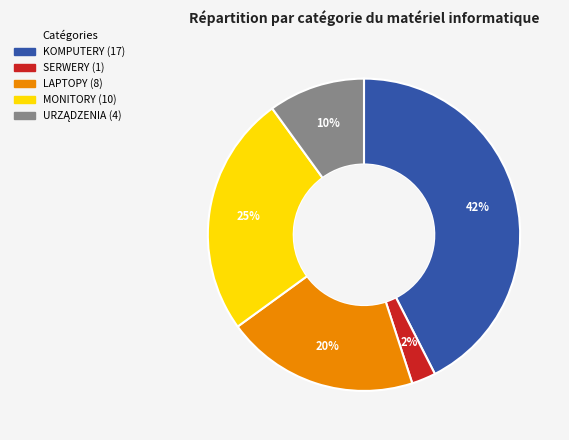

Approximately how many times larger is the value at MONITORY compared to KOMPUTERY?

0.6